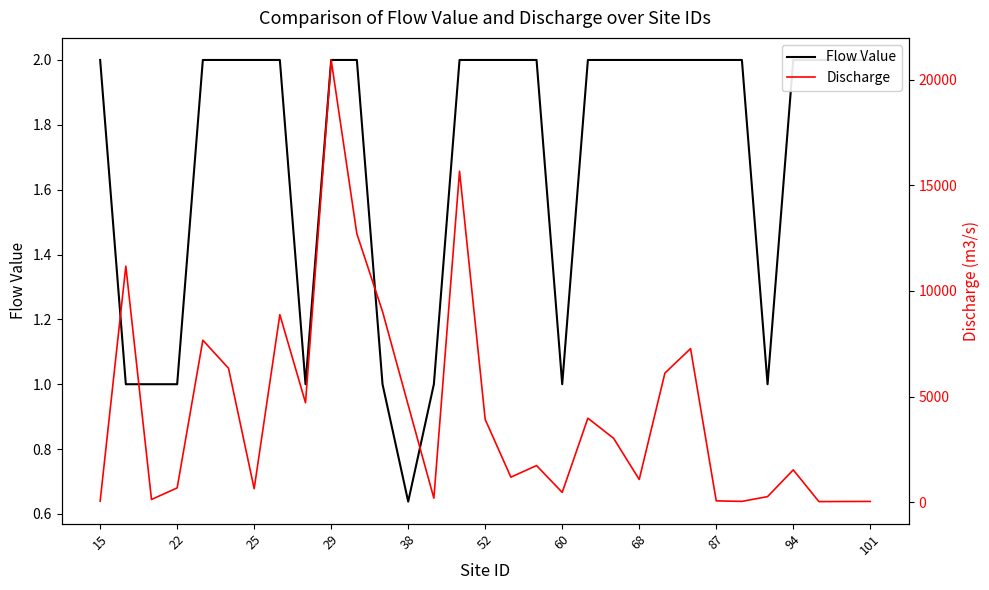

In Discharge, how many points are lower than both neighbors (excluding endpoints)?

9